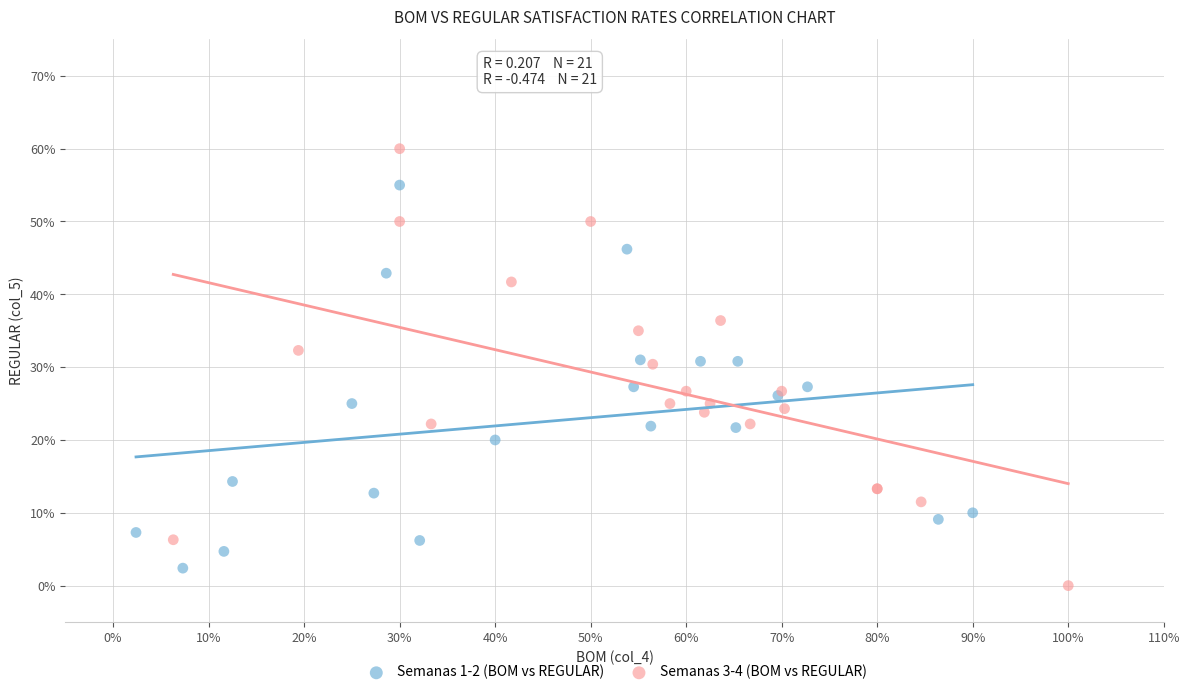

What are all the series names shown in the legend?

Semanas 1-2 (BOM vs REGULAR), Semanas 3-4 (BOM vs REGULAR)